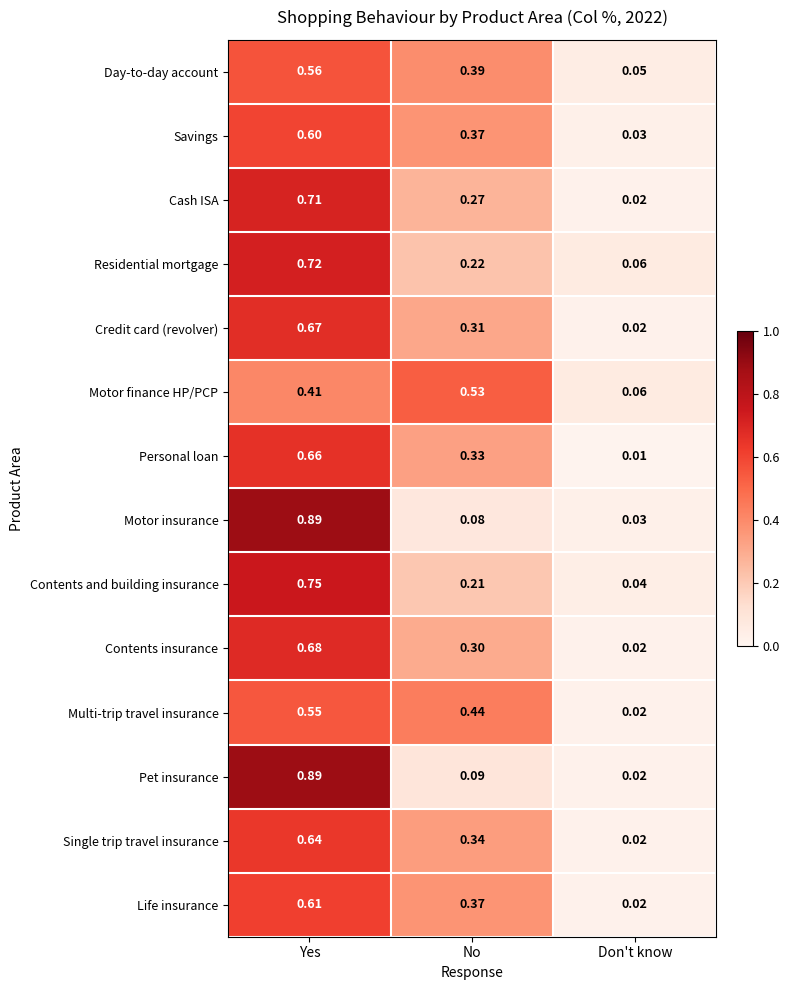

Between Yes and No, which series saw the biggest shift?

Motor insurance